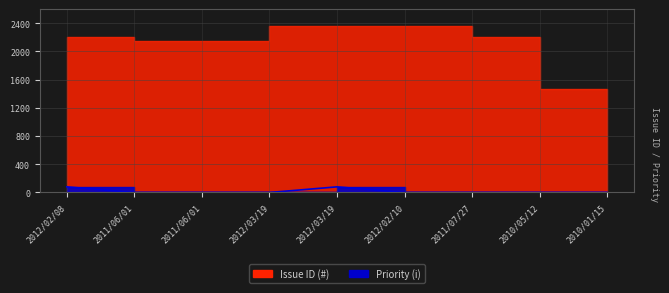

Rank the categories by value from lowest to highest.

2011/06/01, 2011/06/01, 2012/03/19, 2012/02/10, 2011/07/27, 2010/05/12, 2010/01/15, 2012/02/08, 2012/03/19